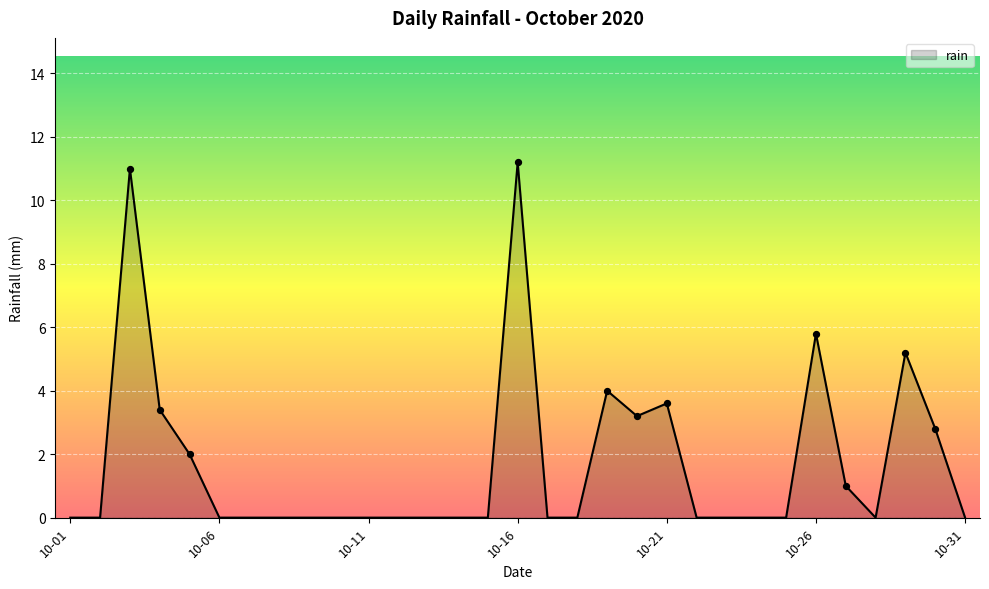

What is the maximum value shown in the chart?

11.2